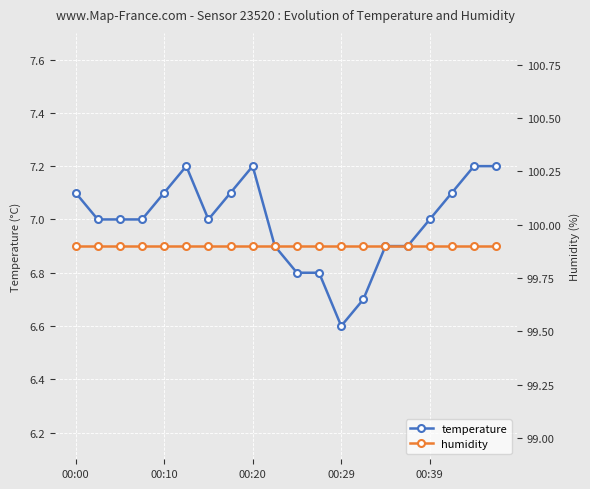

Reading right to left, what are all the values shown in this chart?

temperature: 7.2	7.2	7.1	7.0	6.9	6.9	6.7	6.6	6.8	6.8	6.9	7.2	7.1	7.0	7.2	7.1	7.0	7.0	7.0	7.1
humidity: 99.9	99.9	99.9	99.9	99.9	99.9	99.9	99.9	99.9	99.9	99.9	99.9	99.9	99.9	99.9	99.9	99.9	99.9	99.9	99.9